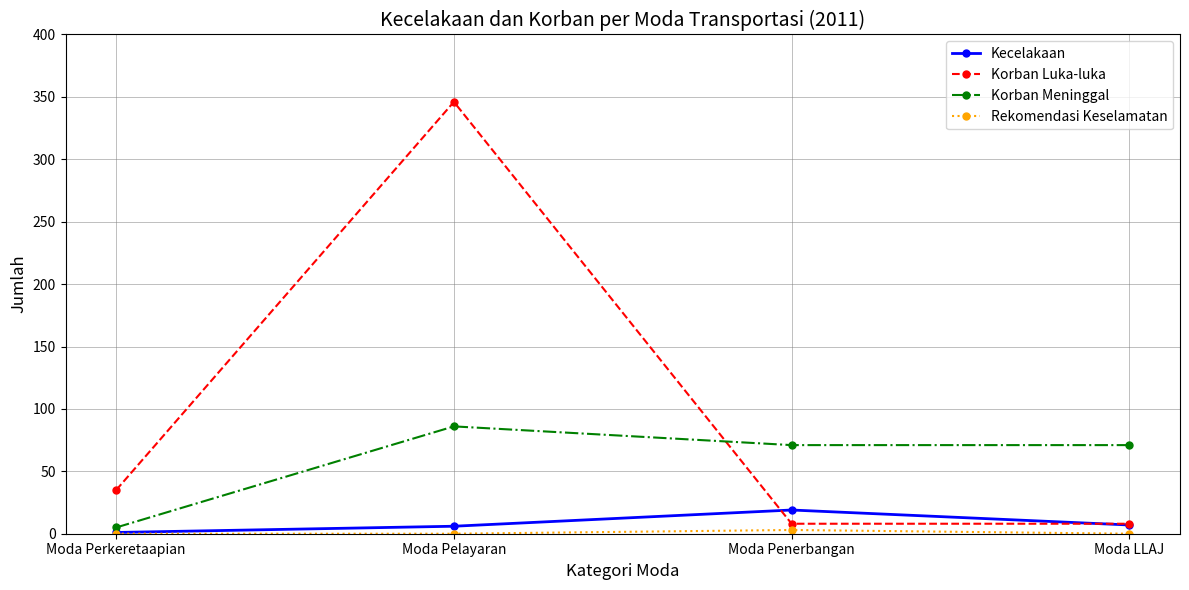

Which label corresponds to the largest value in the chart?

Moda Pelayaran